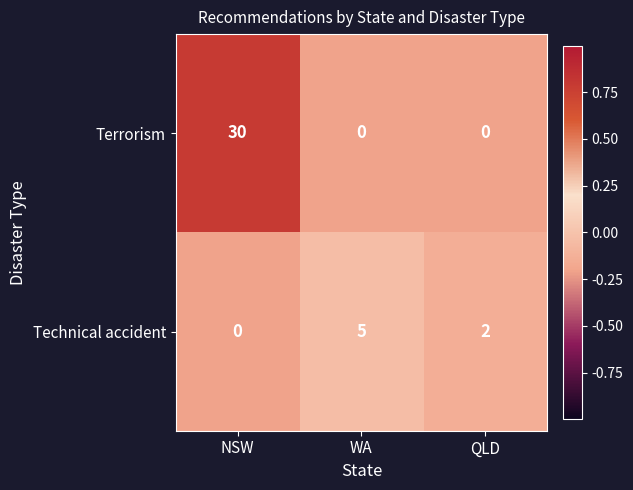

Which series has the largest total across all categories?

Terrorism